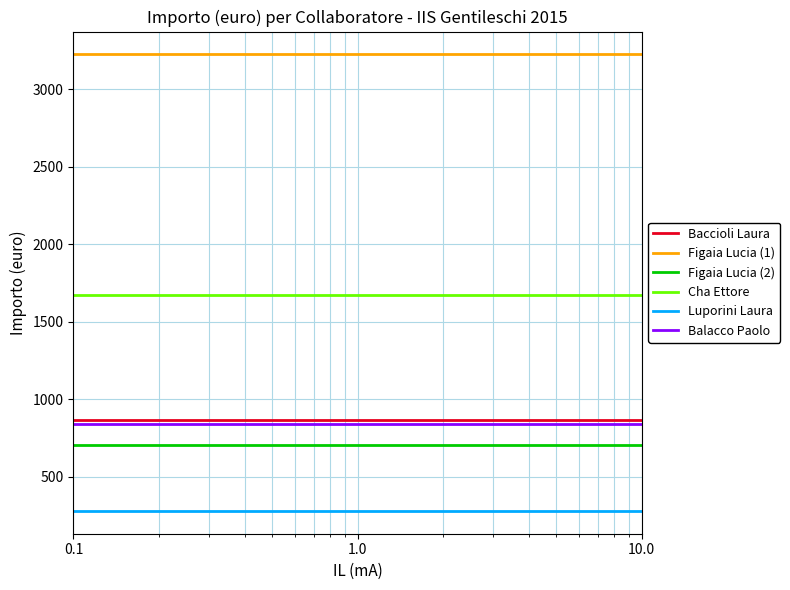

Which series has the largest total across all categories?

Figaia Lucia (1)